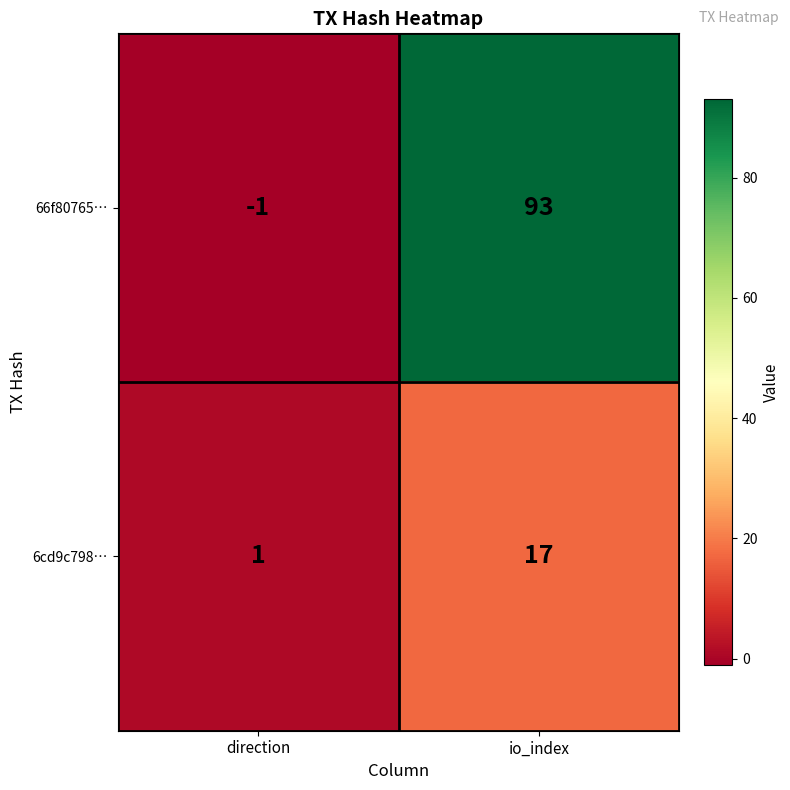

The value of 6cd9c798… at direction is 1. True or false?

True